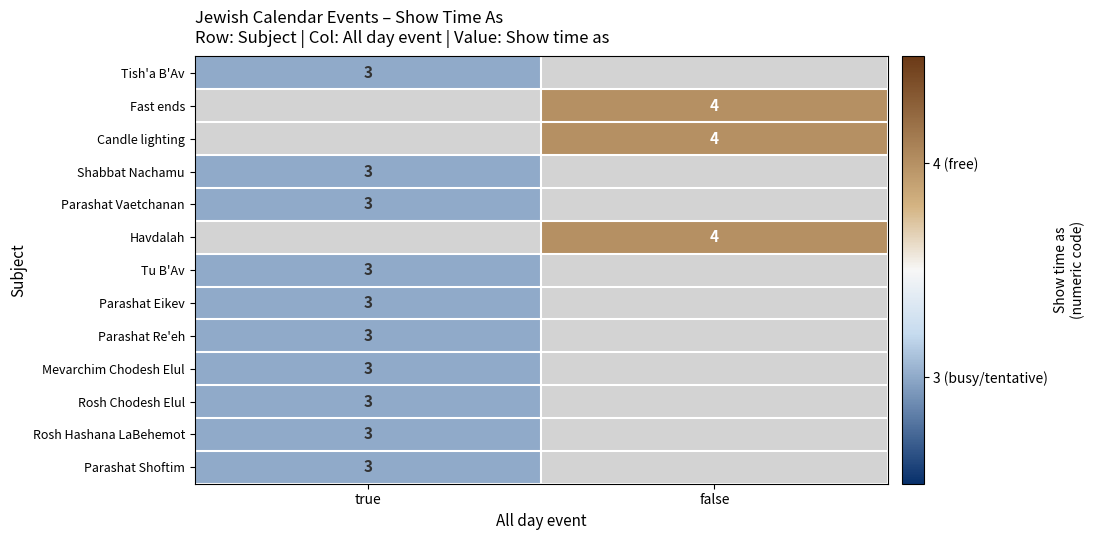

Count the number of categories in the chart.

2